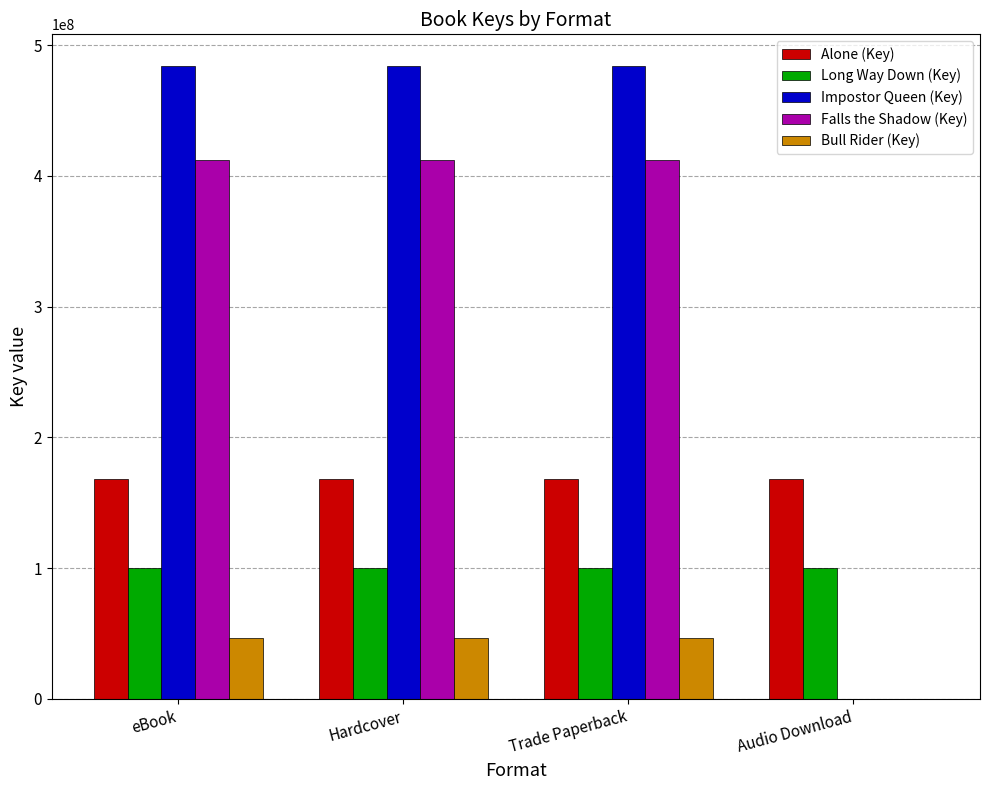

Which series has the widest spread of values?

Impostor Queen (Key)